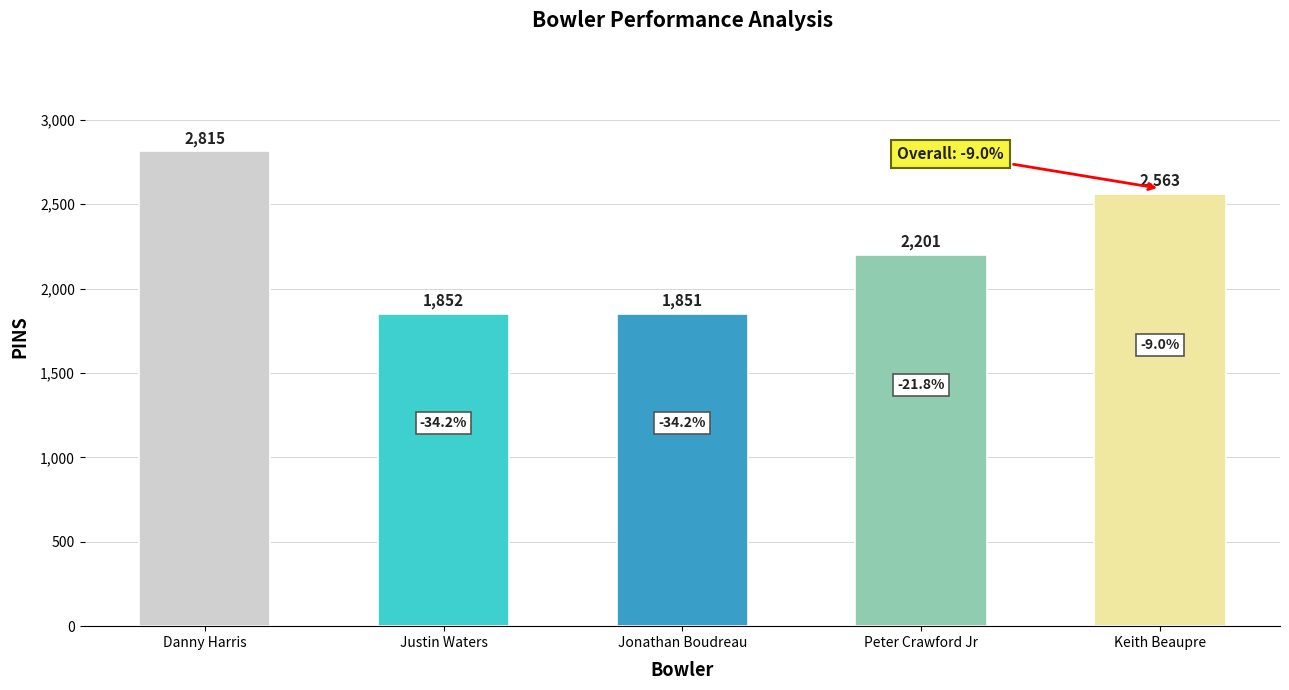

List the labels in order of value, smallest first.

Jonathan Boudreau, Justin Waters, Peter Crawford Jr, Keith Beaupre, Danny Harris